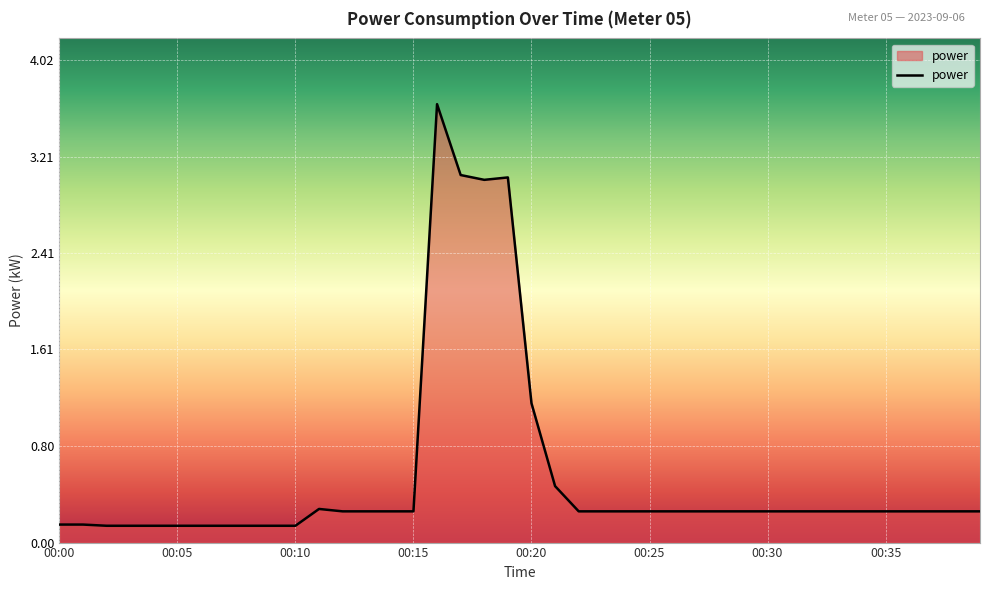

What is the difference between the maximum and minimum values?

3.5